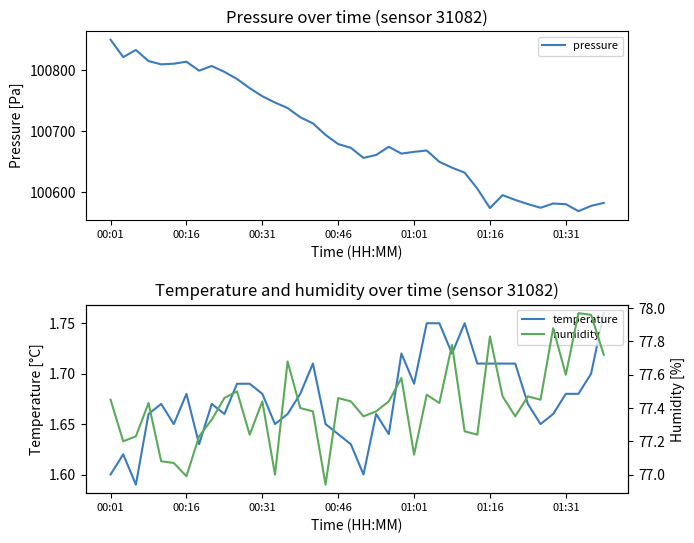

The pressure series shows 100747.0 at 13. True or false?

True